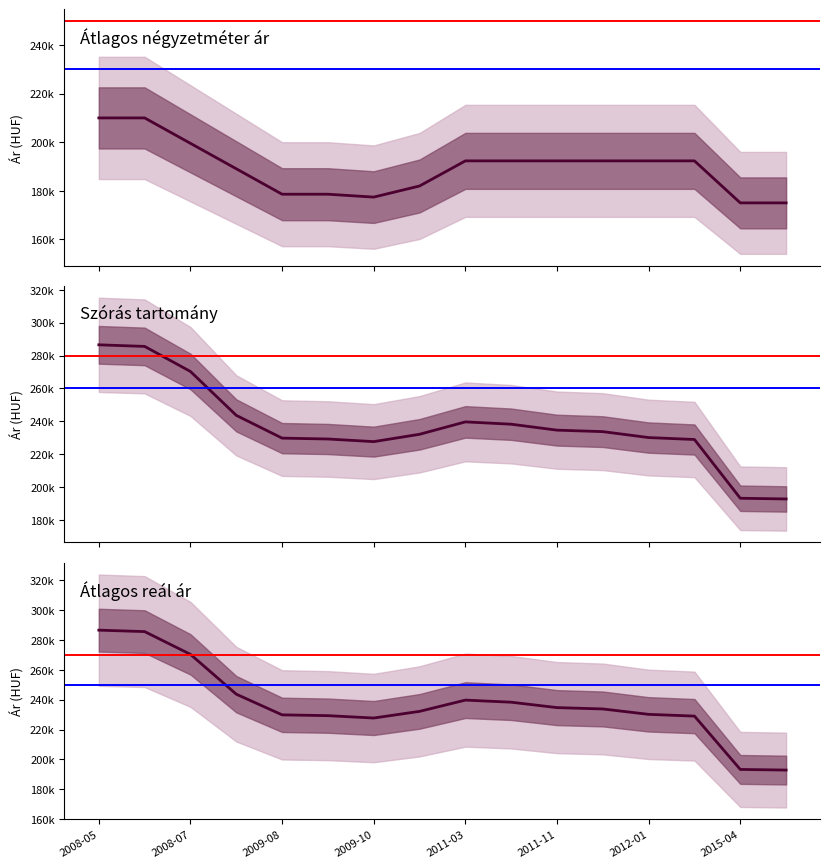

True or false: Átlagos reál ár and Átlagos négyzetméter ár intersect in this chart.

False